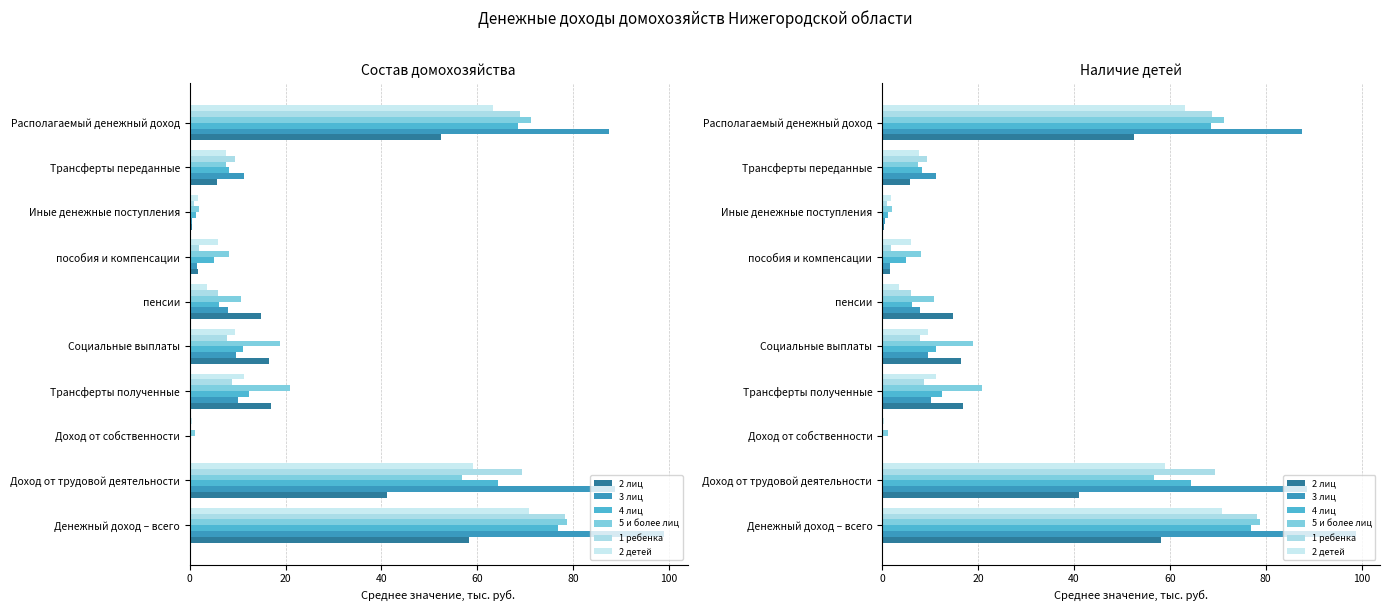

Reading right to left, what are all the values shown in this chart?

2 лиц: 52.5	5.8	0.4	1.7	14.9	16.5	16.9	0.1	41.1	58.2
3 лиц: 87.5	11.3	0.6	1.6	8.0	9.6	10.2	0.0	88.7	98.9
4 лиц: 68.6	8.3	1.3	5.0	6.1	11.2	12.5	0.1	64.3	76.9
5 и более лиц: 71.2	7.6	2.0	8.1	10.7	18.9	20.9	1.2	56.8	78.8
1 ребенка: 68.8	9.4	0.9	1.9	6.0	7.9	8.8	0.0	69.4	78.2
2 детей: 63.2	7.6	1.8	6.0	3.6	9.6	11.3	0.4	59.0	70.8